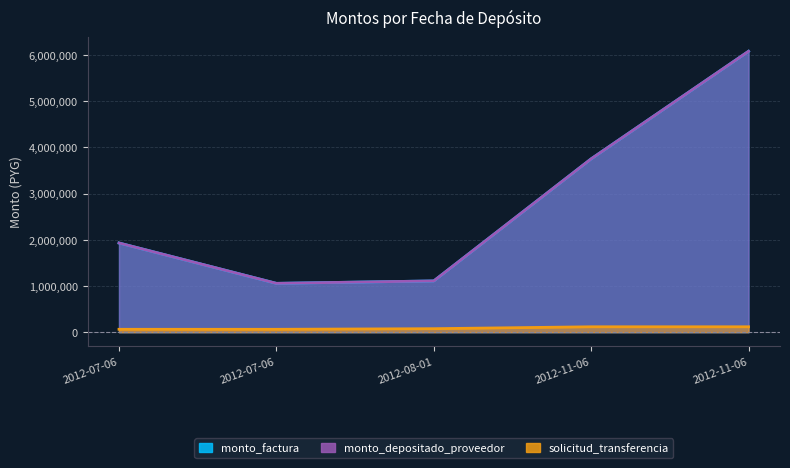

How many values in the monto_factura series exceed 1931500?

2